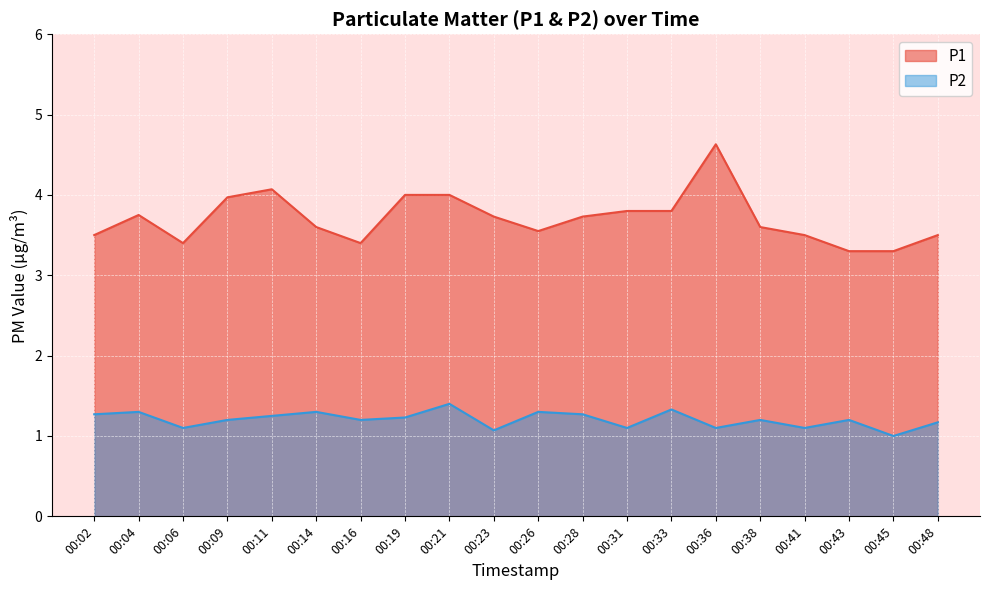

True or false: P1 and P2 intersect in this chart.

False